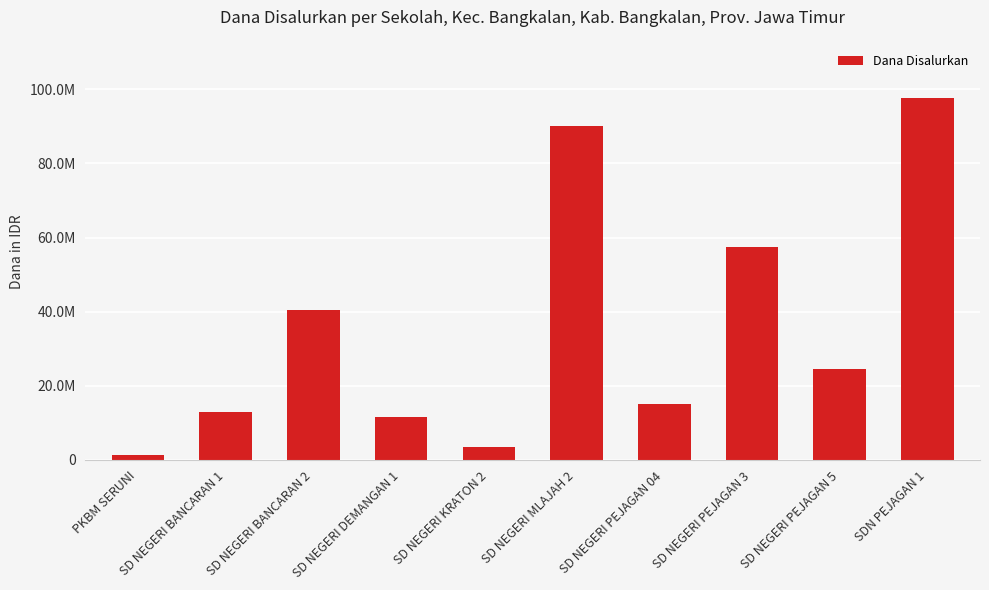

What value does the data have at SD NEGERI DEMANGAN 1?

11475000